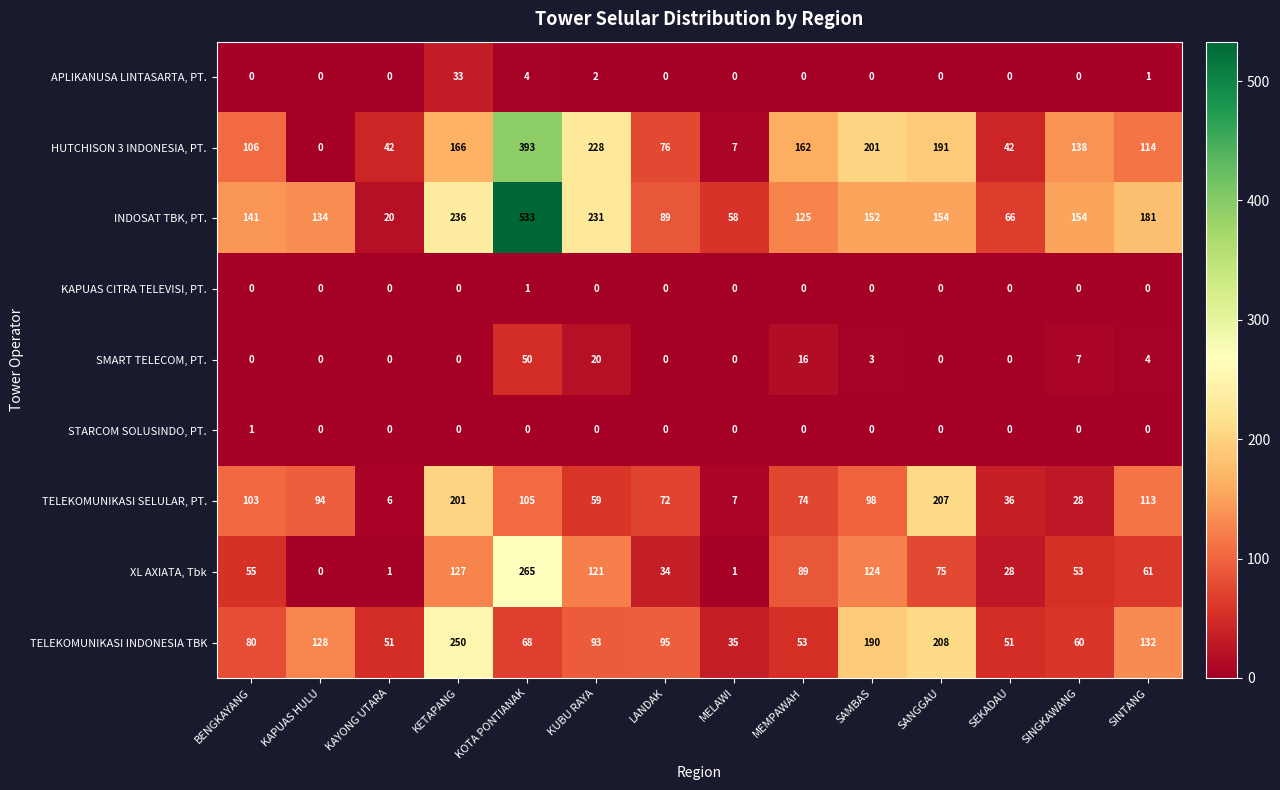

What is the spread (max minus min) of values at KAYONG UTARA?

51